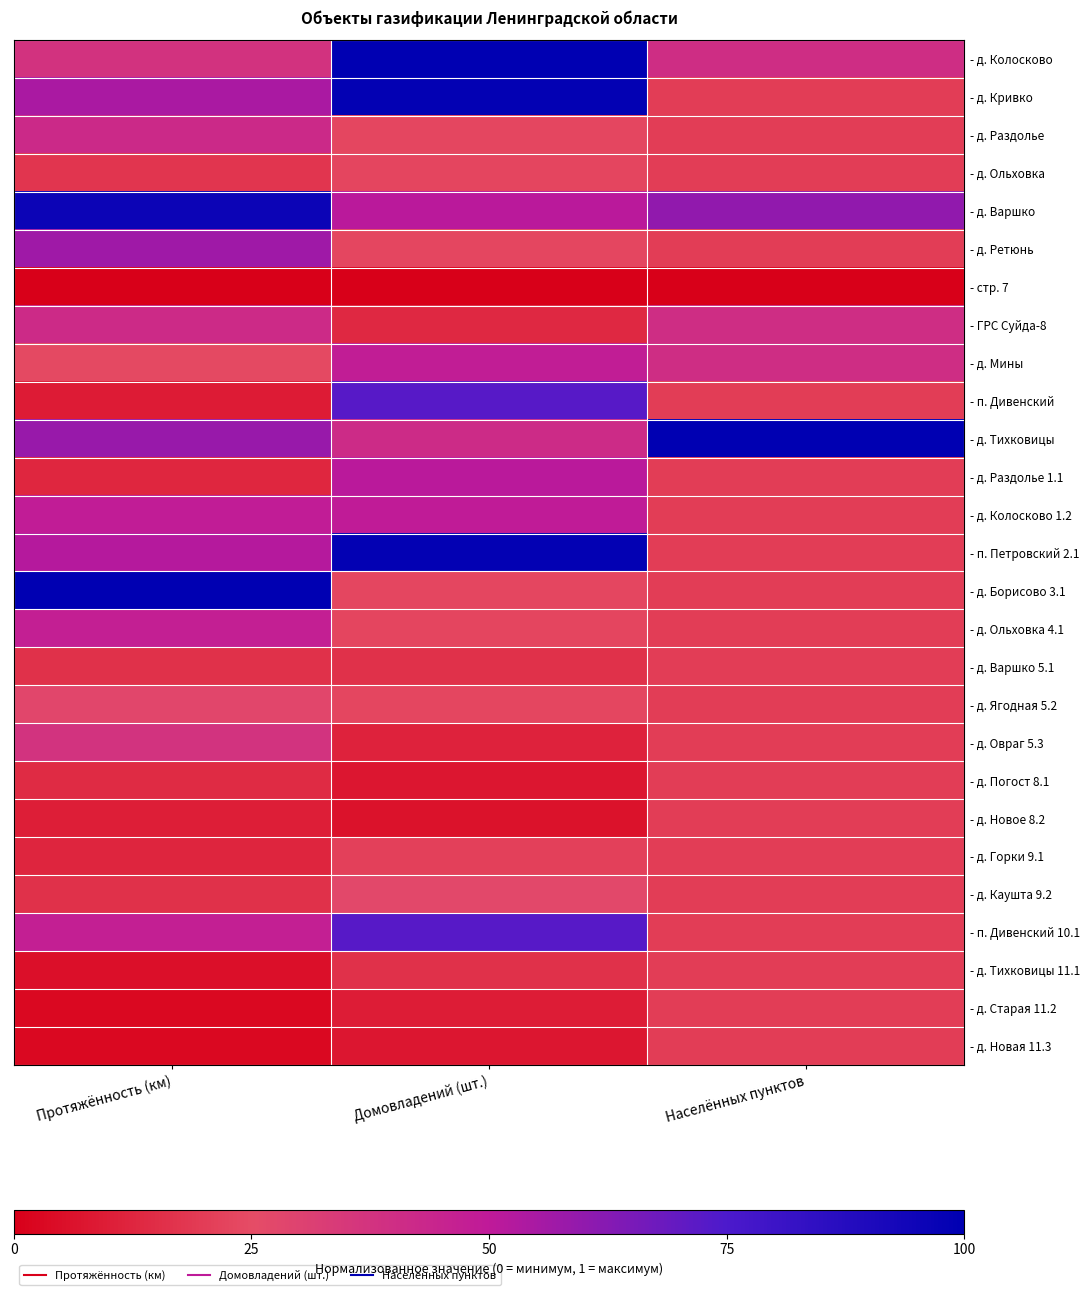

List the series in order of their peak value, highest first.

- д. Колосково, - д. Тихковицы, - д. Борисово 3.1, - д. Кривко, - п. Петровский 2.1, - д. Варшко, - п. Дивенский, - п. Дивенский 10.1, - д. Ретюнь, - д. Раздолье 1.1, - д. Колосково 1.2, - д. Мины, - д. Ольховка 4.1, - д. Раздолье, - ГРС Суйда-8, - д. Овраг 5.3, - д. Ягодная 5.2, - д. Каушта 9.2, - д. Ольховка, - д. Горки 9.1, - д. Варшко 5.1, - д. Погост 8.1, - д. Новое 8.2, - д. Тихковицы 11.1, - д. Старая 11.2, - д. Новая 11.3, - стр. 7